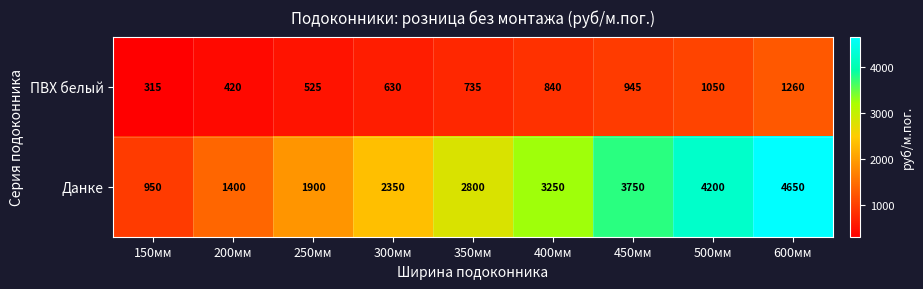

Which series has the largest total across all categories?

Данке